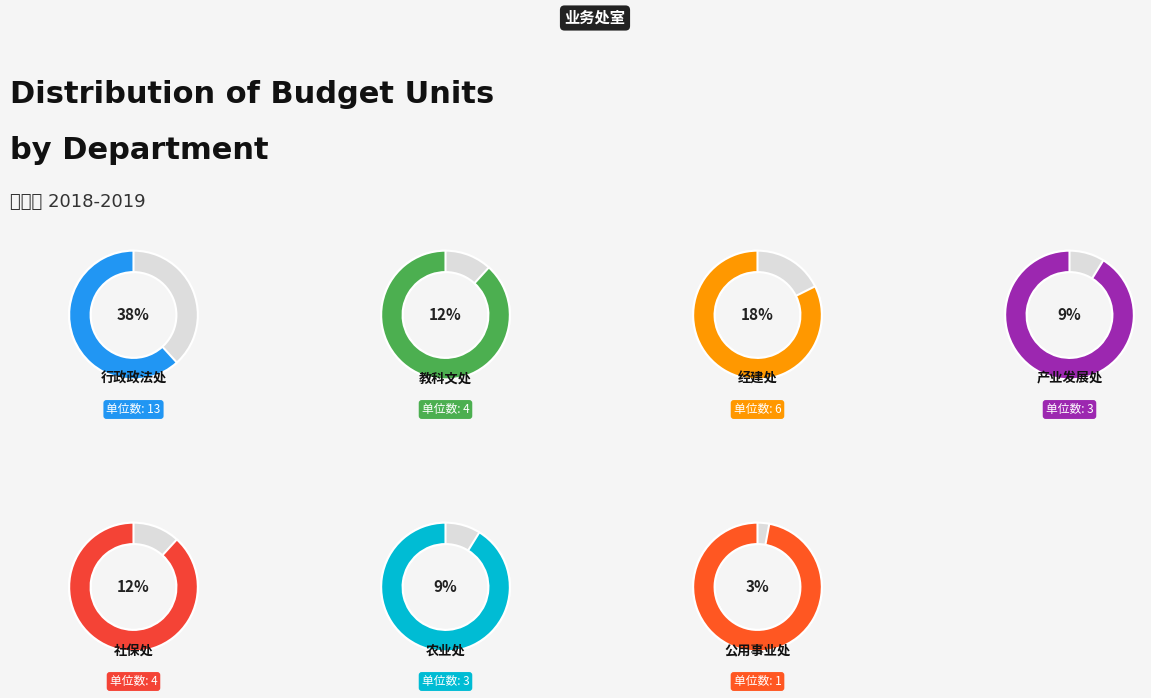

Is 教科文处 the majority of the pie?

No